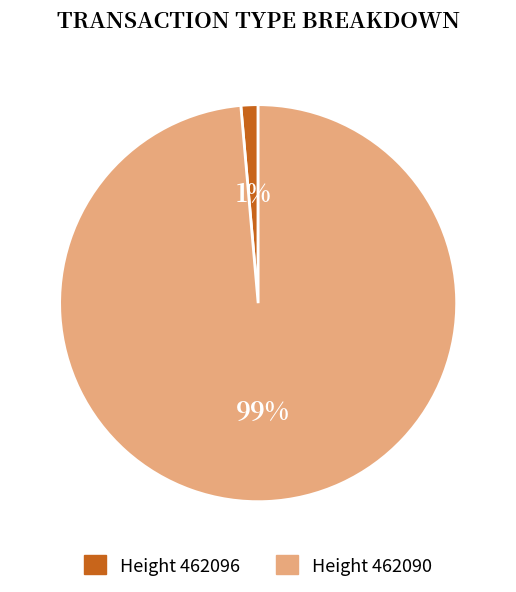

Is there any slice that represents more than half of the pie?

Yes